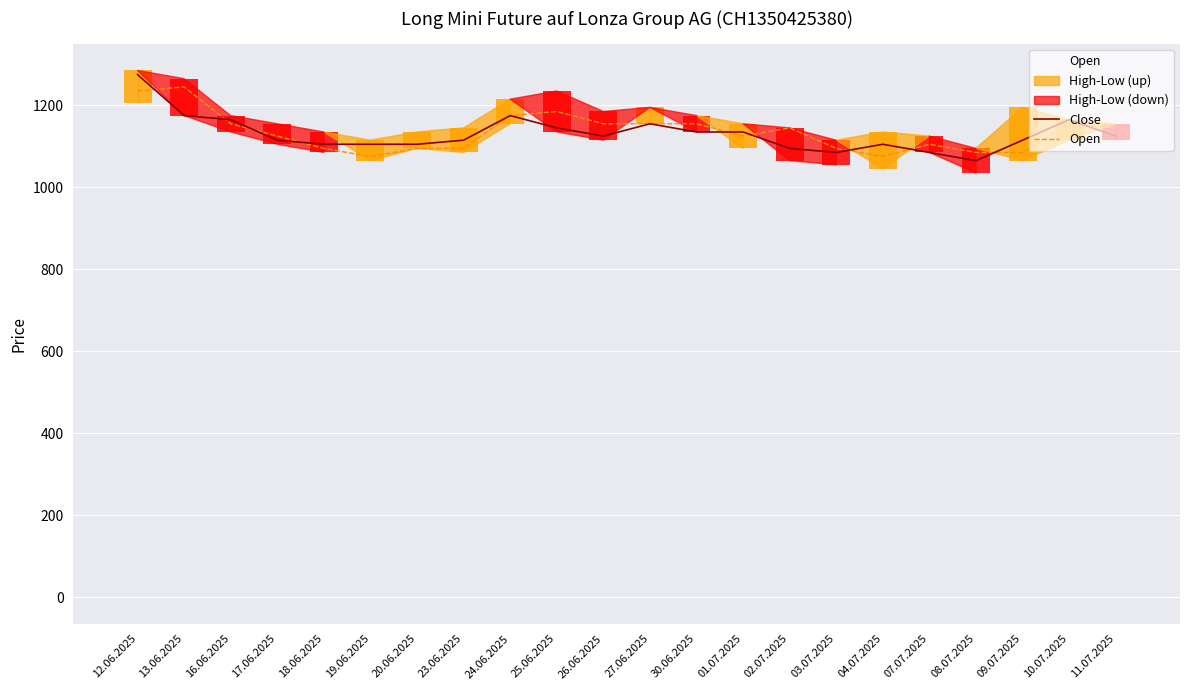

At which label does Close first exceed 1125?

12.06.2025